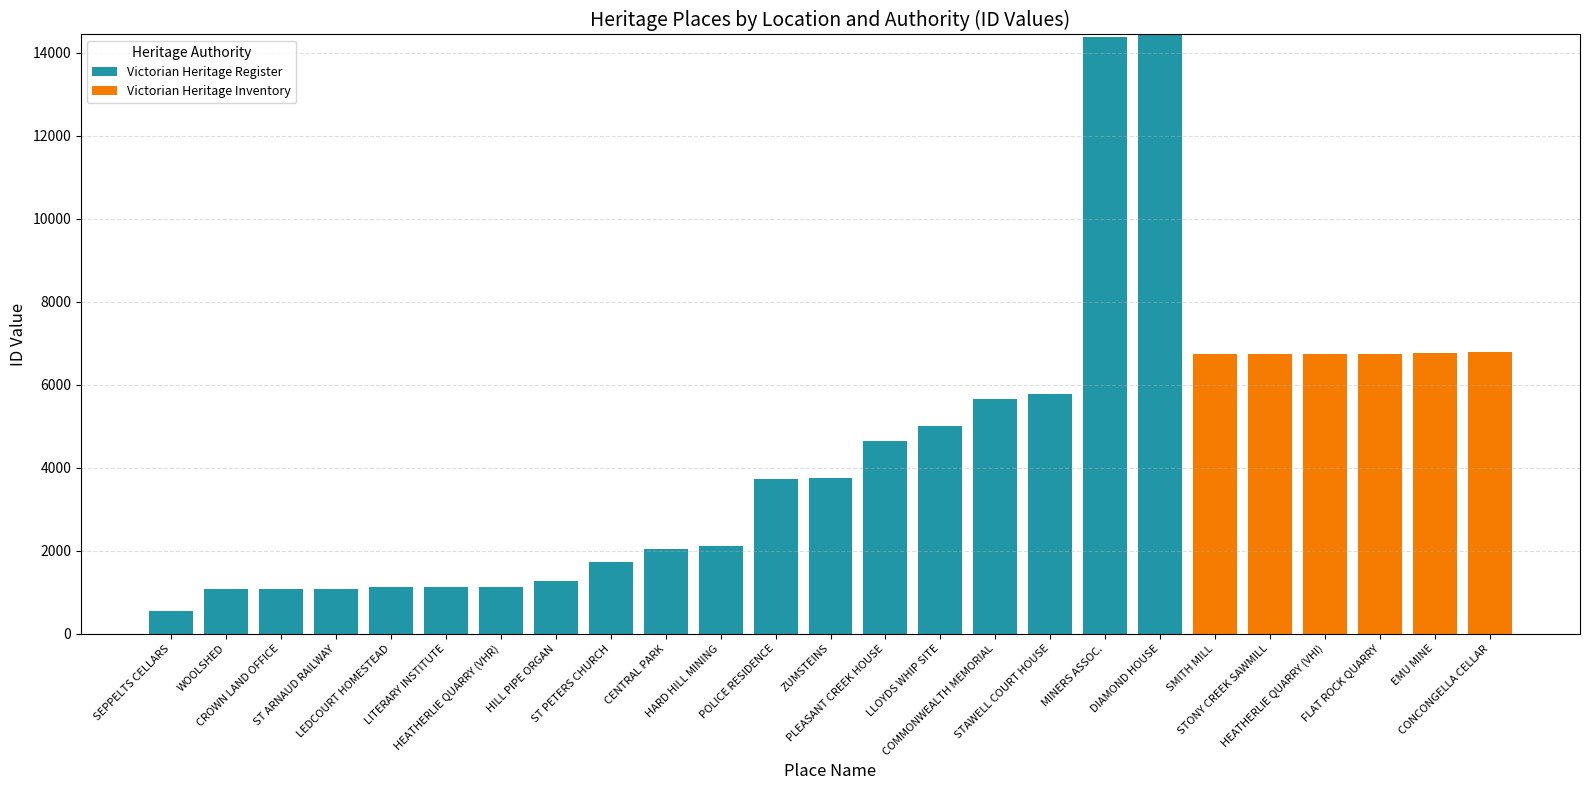

What is the maximum value for Victorian Heritage Register?

14436